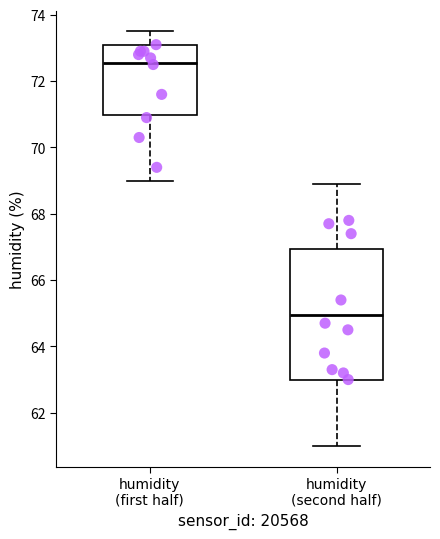

Reading left to right, transcribe this box plot: for each box, give where its median line is, the range the box spans, and where its two whiskers end, as read against the y-axis. The values are not printed on the chart, so give them approximately, as read against the axis.

humidity (first half): median 72.6, box 71.0 to 73.2, whiskers 69.0 to 73.6
humidity (second half): median 65.0, box 63.0 to 67.0, whiskers 61.0 to 69.0